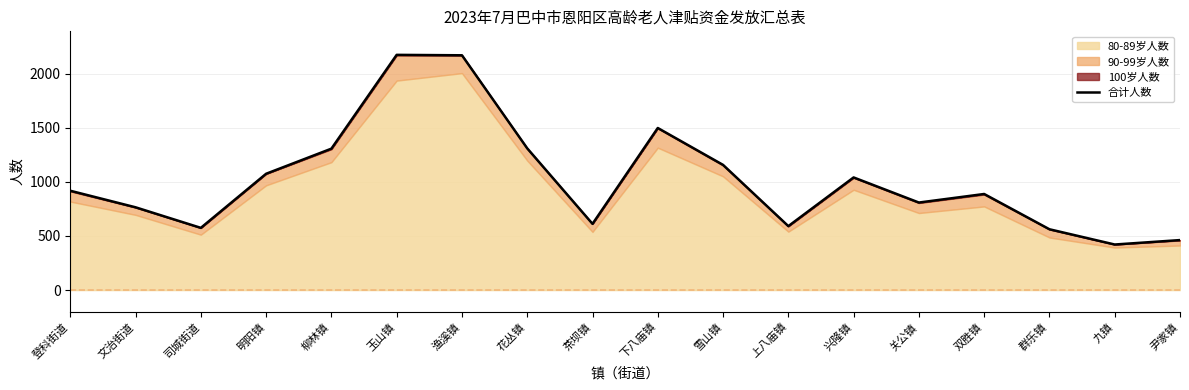

Does the chart display data point markers on the line(s)?

No